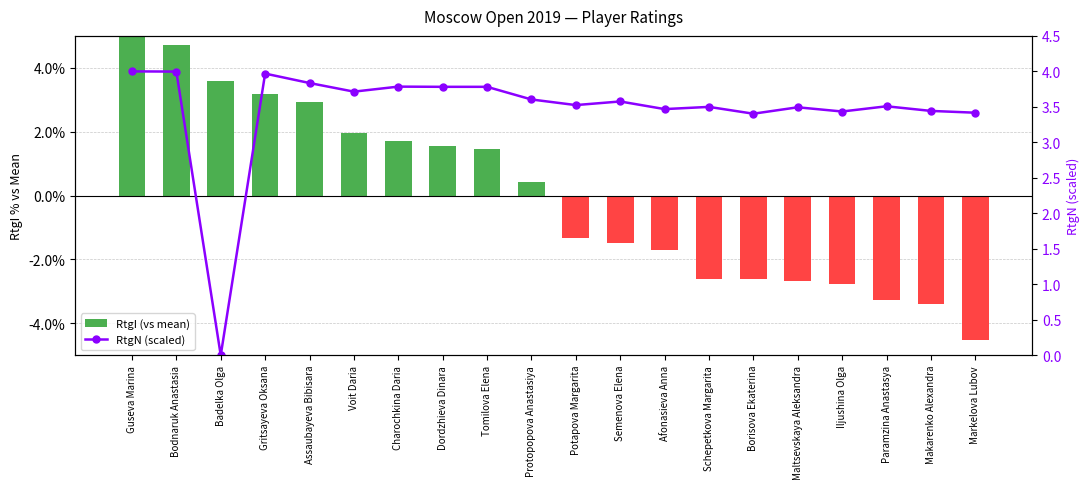

True or false: RtgI (vs mean) has a value of -3.4 at Makarenko Alexandra.

True